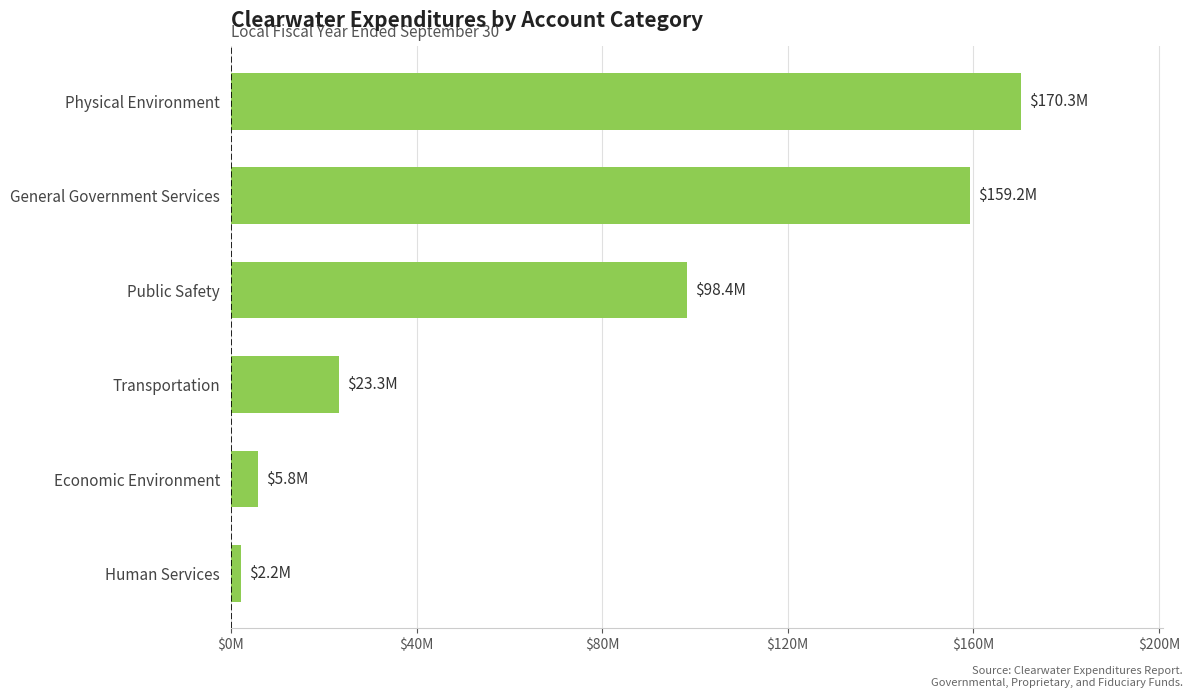

Does the chart contain any negative values?

No